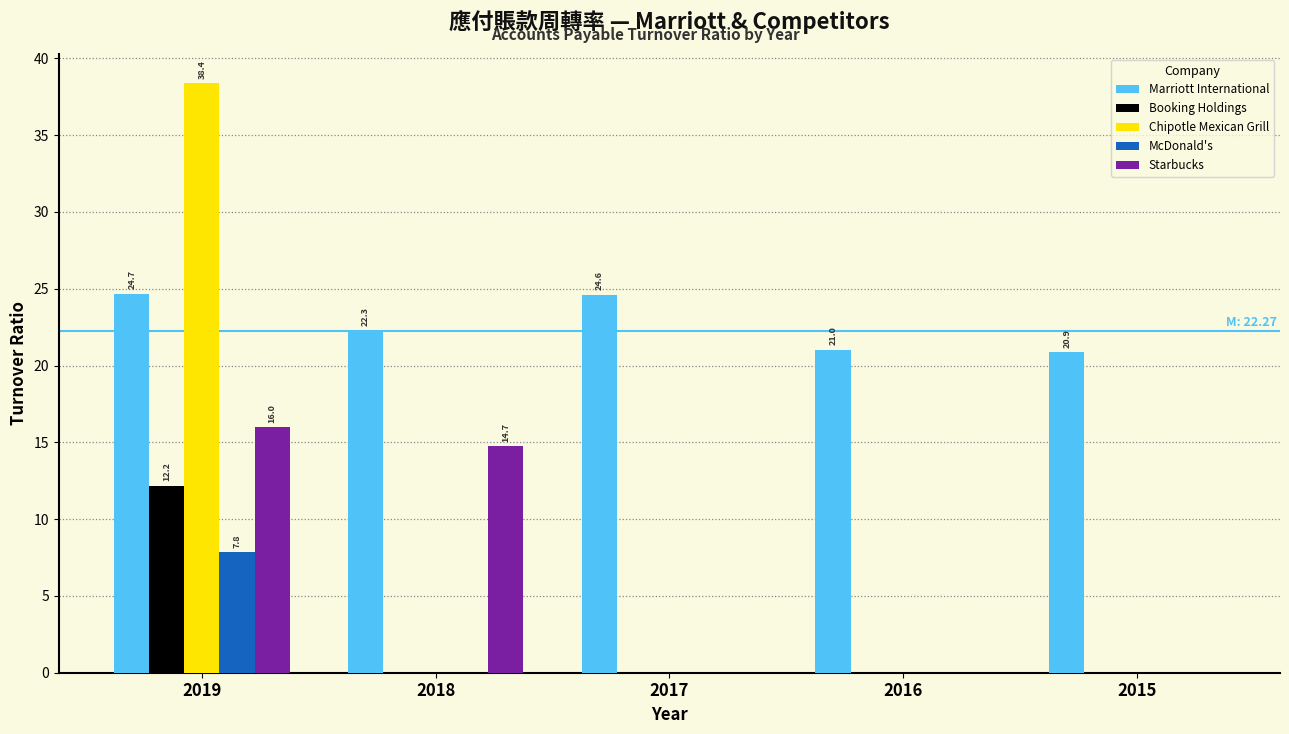

What is the sum of all Marriott International values?

113.4